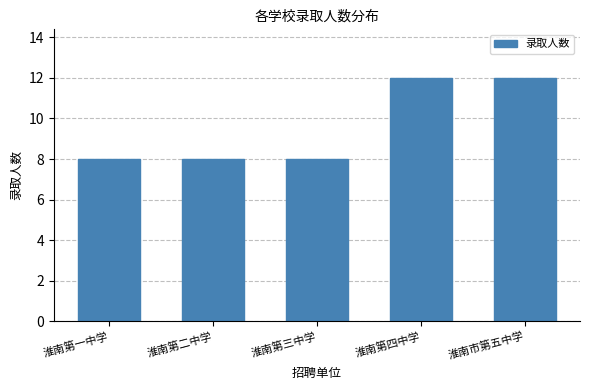

What is the greatest value displayed?

12